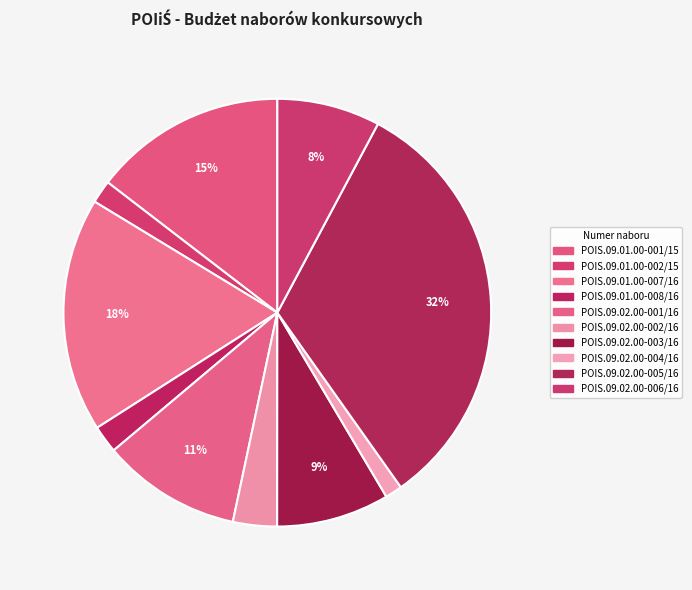

Do POIS.09.02.00-004/16 and POIS.09.02.00-002/16 together represent more than half of the pie?

No